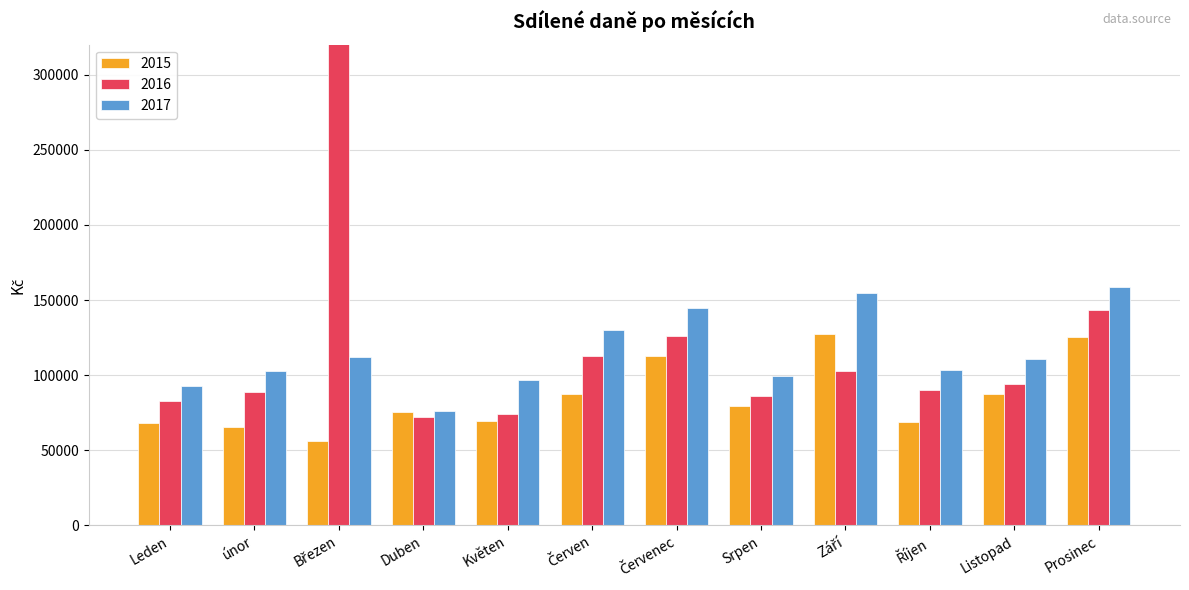

Which label corresponds to the smallest value in the chart?

Březen